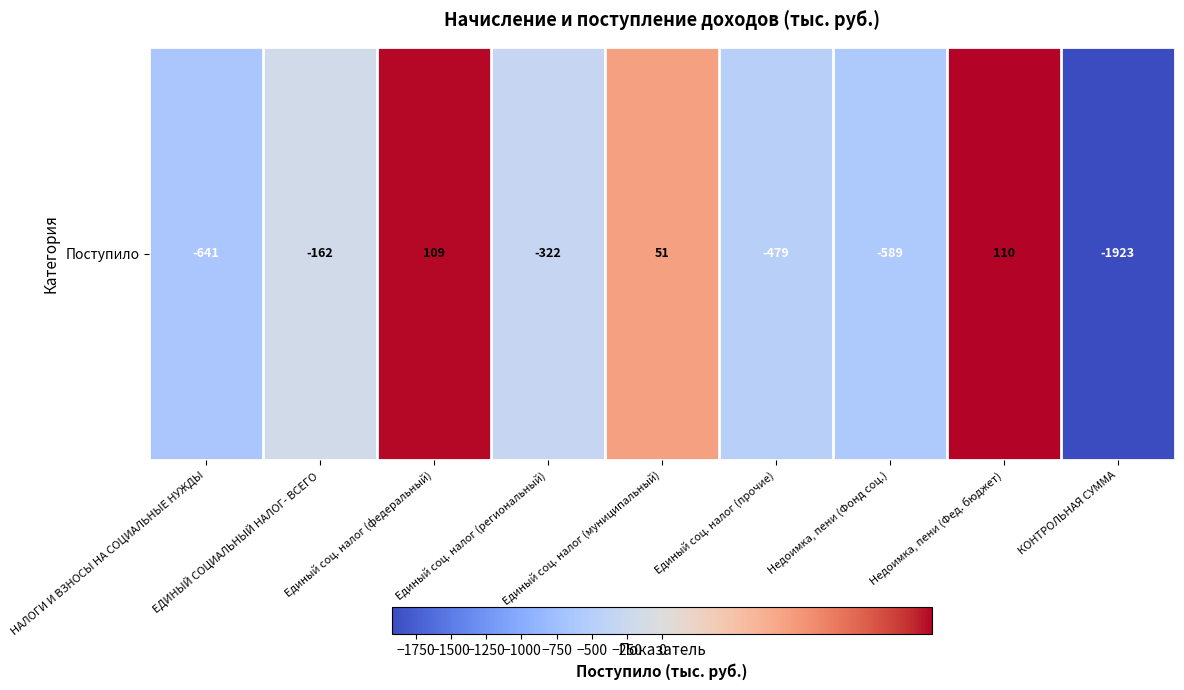

How many values are above zero?

3